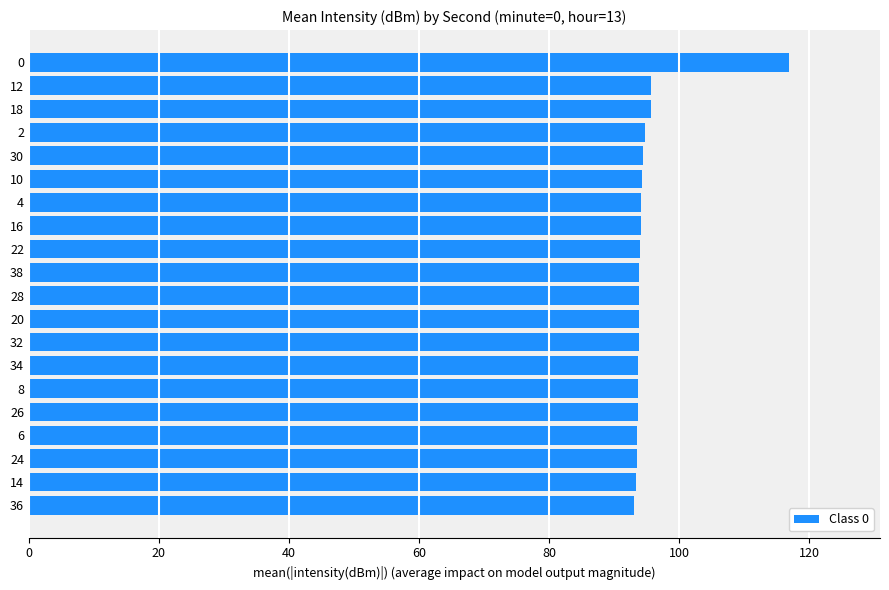

The value at 34 is 93.7. True or false?

True